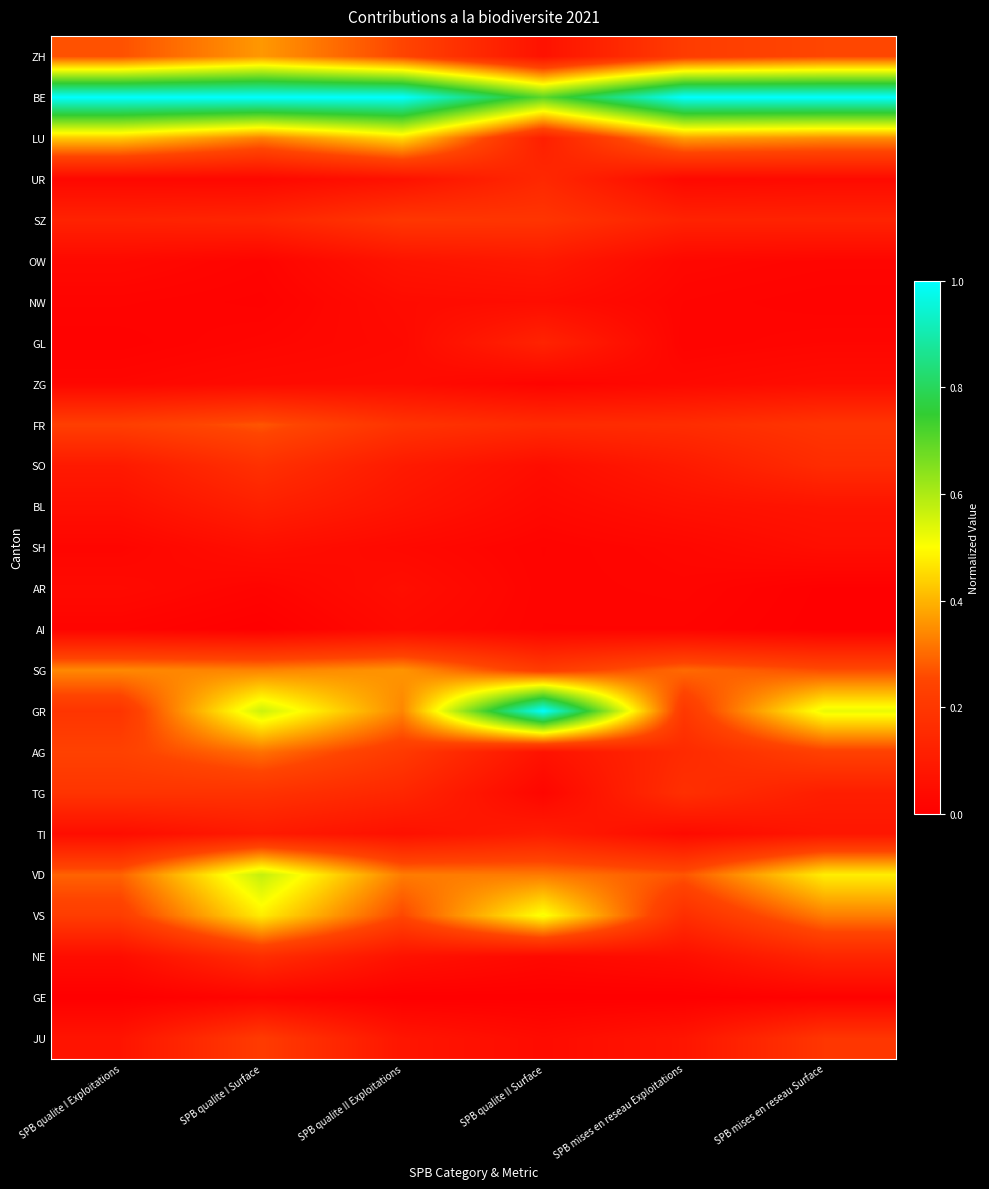

Reading left to right, what are all the values shown in this chart?

ZH: SPB qualite I Exploitations=0.3	SPB qualite I Surface=0.4	SPB qualite II Exploitations=0.2	SPB qualite II Surface=0.1	SPB mises en reseau Exploitations=0.2	SPB mises en reseau Surface=0.3
BE: SPB qualite I Exploitations=1.0	SPB qualite I Surface=1.0	SPB qualite II Exploitations=1.0	SPB qualite II Surface=0.7	SPB mises en reseau Exploitations=1.0	SPB mises en reseau Surface=1.0
LU: SPB qualite I Exploitations=0.4	SPB qualite I Surface=0.3	SPB qualite II Exploitations=0.5	SPB qualite II Surface=0.1	SPB mises en reseau Exploitations=0.4	SPB mises en reseau Surface=0.3
UR: SPB qualite I Exploitations=0.0	SPB qualite I Surface=0.0	SPB qualite II Exploitations=0.1	SPB qualite II Surface=0.1	SPB mises en reseau Exploitations=0.0	SPB mises en reseau Surface=0.0
SZ: SPB qualite I Exploitations=0.1	SPB qualite I Surface=0.1	SPB qualite II Exploitations=0.2	SPB qualite II Surface=0.2	SPB mises en reseau Exploitations=0.1	SPB mises en reseau Surface=0.1
OW: SPB qualite I Exploitations=0.0	SPB qualite I Surface=0.0	SPB qualite II Exploitations=0.1	SPB qualite II Surface=0.1	SPB mises en reseau Exploitations=0.0	SPB mises en reseau Surface=0.0
NW: SPB qualite I Exploitations=0.0	SPB qualite I Surface=0.0	SPB qualite II Exploitations=0.0	SPB qualite II Surface=0.0	SPB mises en reseau Exploitations=0.0	SPB mises en reseau Surface=0.0
GL: SPB qualite I Exploitations=0.0	SPB qualite I Surface=0.0	SPB qualite II Exploitations=0.0	SPB qualite II Surface=0.1	SPB mises en reseau Exploitations=0.0	SPB mises en reseau Surface=0.0
ZG: SPB qualite I Exploitations=0.0	SPB qualite I Surface=0.0	SPB qualite II Exploitations=0.0	SPB qualite II Surface=0.0	SPB mises en reseau Exploitations=0.0	SPB mises en reseau Surface=0.0
FR: SPB qualite I Exploitations=0.2	SPB qualite I Surface=0.3	SPB qualite II Exploitations=0.2	SPB qualite II Surface=0.2	SPB mises en reseau Exploitations=0.2	SPB mises en reseau Surface=0.2
SO: SPB qualite I Exploitations=0.1	SPB qualite I Surface=0.2	SPB qualite II Exploitations=0.1	SPB qualite II Surface=0.0	SPB mises en reseau Exploitations=0.1	SPB mises en reseau Surface=0.2
BL: SPB qualite I Exploitations=0.1	SPB qualite I Surface=0.1	SPB qualite II Exploitations=0.1	SPB qualite II Surface=0.0	SPB mises en reseau Exploitations=0.1	SPB mises en reseau Surface=0.1
SH: SPB qualite I Exploitations=0.0	SPB qualite I Surface=0.1	SPB qualite II Exploitations=0.0	SPB qualite II Surface=0.0	SPB mises en reseau Exploitations=0.0	SPB mises en reseau Surface=0.1
AR: SPB qualite I Exploitations=0.0	SPB qualite I Surface=0.0	SPB qualite II Exploitations=0.1	SPB qualite II Surface=0.0	SPB mises en reseau Exploitations=0.0	SPB mises en reseau Surface=0.0
AI: SPB qualite I Exploitations=0.0	SPB qualite I Surface=0.0	SPB qualite II Exploitations=0.0	SPB qualite II Surface=0.0	SPB mises en reseau Exploitations=0.0	SPB mises en reseau Surface=0.0
SG: SPB qualite I Exploitations=0.3	SPB qualite I Surface=0.3	SPB qualite II Exploitations=0.4	SPB qualite II Surface=0.2	SPB mises en reseau Exploitations=0.3	SPB mises en reseau Surface=0.3
GR: SPB qualite I Exploitations=0.2	SPB qualite I Surface=0.6	SPB qualite II Exploitations=0.3	SPB qualite II Surface=1.0	SPB mises en reseau Exploitations=0.2	SPB mises en reseau Surface=0.5
AG: SPB qualite I Exploitations=0.2	SPB qualite I Surface=0.3	SPB qualite II Exploitations=0.2	SPB qualite II Surface=0.1	SPB mises en reseau Exploitations=0.2	SPB mises en reseau Surface=0.2
TG: SPB qualite I Exploitations=0.2	SPB qualite I Surface=0.2	SPB qualite II Exploitations=0.1	SPB qualite II Surface=0.0	SPB mises en reseau Exploitations=0.2	SPB mises en reseau Surface=0.1
TI: SPB qualite I Exploitations=0.0	SPB qualite I Surface=0.1	SPB qualite II Exploitations=0.1	SPB qualite II Surface=0.1	SPB mises en reseau Exploitations=0.0	SPB mises en reseau Surface=0.1
VD: SPB qualite I Exploitations=0.3	SPB qualite I Surface=0.6	SPB qualite II Exploitations=0.3	SPB qualite II Surface=0.3	SPB mises en reseau Exploitations=0.3	SPB mises en reseau Surface=0.5
VS: SPB qualite I Exploitations=0.2	SPB qualite I Surface=0.5	SPB qualite II Exploitations=0.3	SPB qualite II Surface=0.5	SPB mises en reseau Exploitations=0.2	SPB mises en reseau Surface=0.3
NE: SPB qualite I Exploitations=0.0	SPB qualite I Surface=0.2	SPB qualite II Exploitations=0.1	SPB qualite II Surface=0.0	SPB mises en reseau Exploitations=0.1	SPB mises en reseau Surface=0.1
GE: SPB qualite I Exploitations=0.0	SPB qualite I Surface=0.0	SPB qualite II Exploitations=0.0	SPB qualite II Surface=0.0	SPB mises en reseau Exploitations=0.0	SPB mises en reseau Surface=0.0
JU: SPB qualite I Exploitations=0.1	SPB qualite I Surface=0.2	SPB qualite II Exploitations=0.1	SPB qualite II Surface=0.0	SPB mises en reseau Exploitations=0.1	SPB mises en reseau Surface=0.2